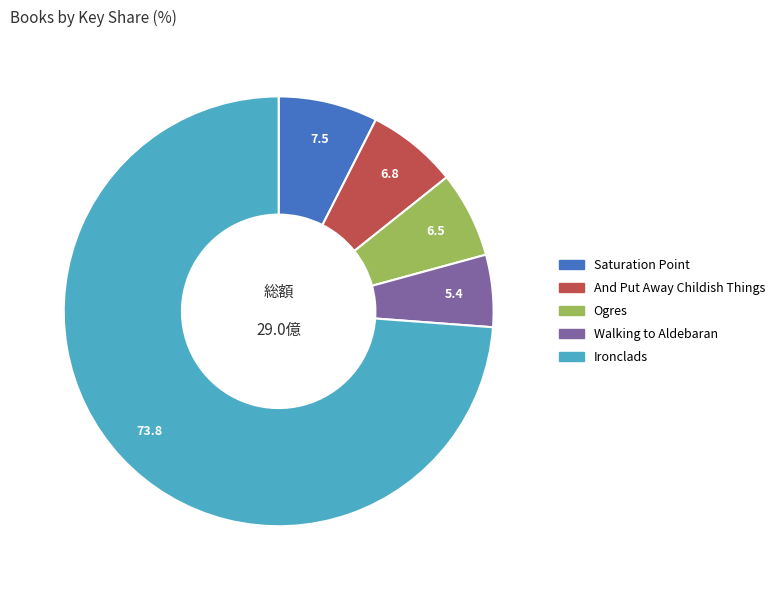

How many slices are in this pie chart?

5